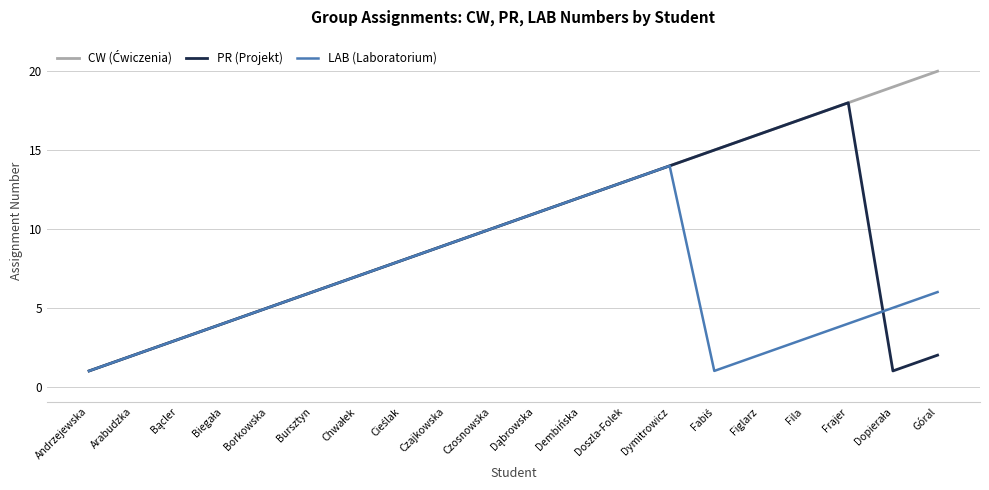

At which category is the sum across all series the highest?

Dymitrowicz